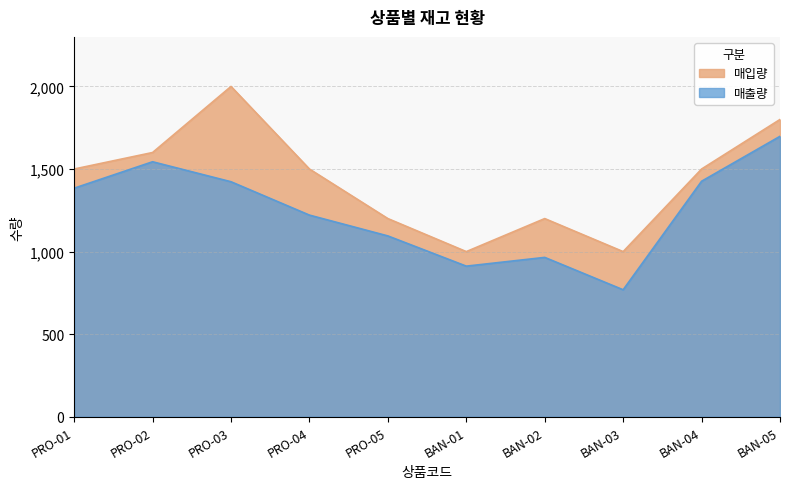

How many interior local peaks does the 매출량 series have?

2